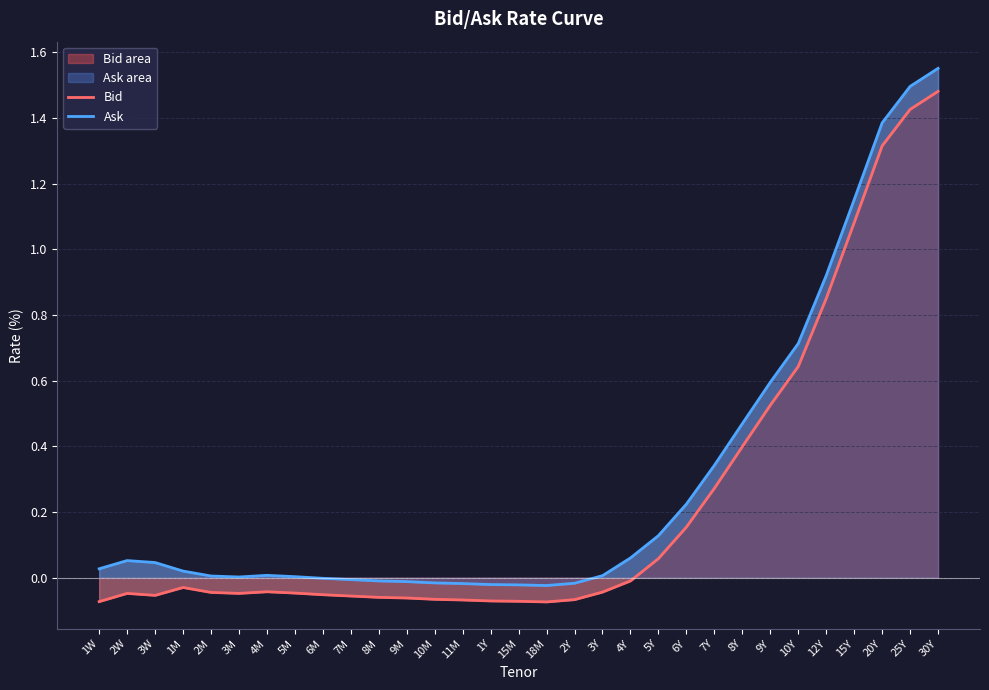

How many interior local valleys does the Ask series have?

2